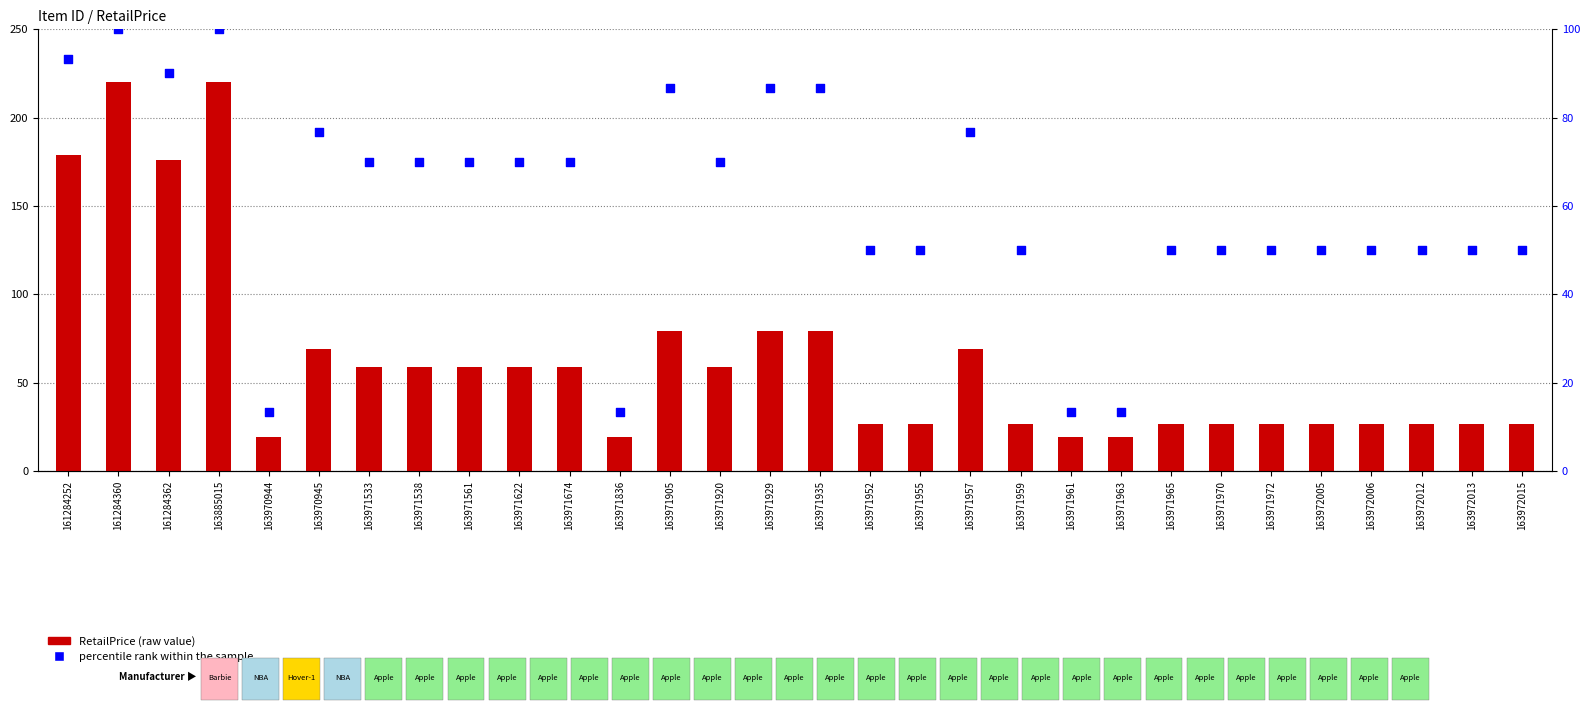

Which series contains the lowest Y value?

percentile rank within the sample